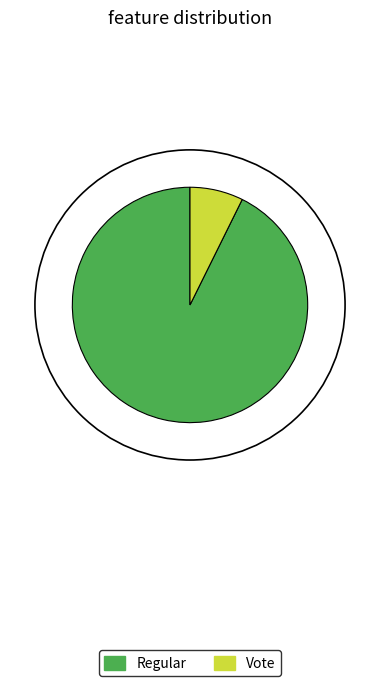

True or false: Regular accounts for 93% of the total.

True